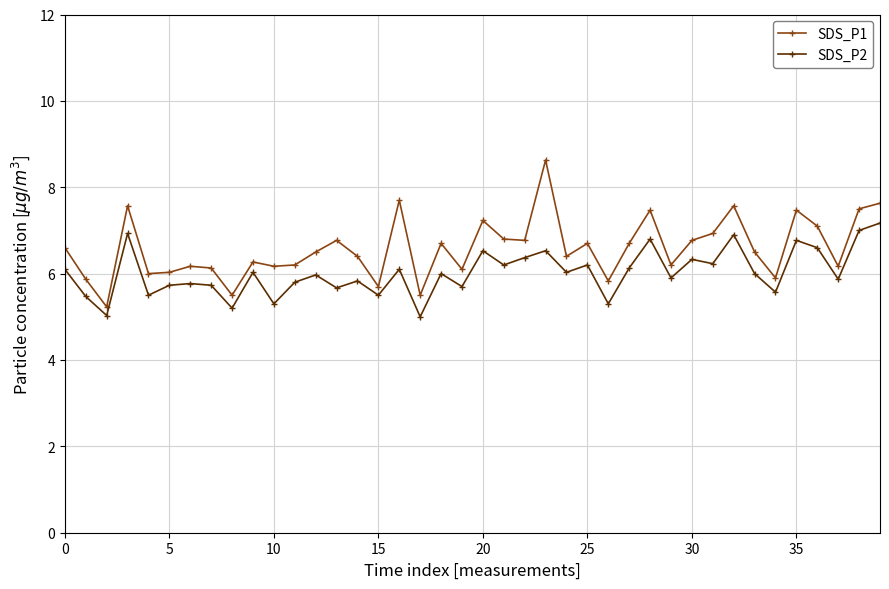

What are all the series names shown in the legend?

SDS_P1, SDS_P2